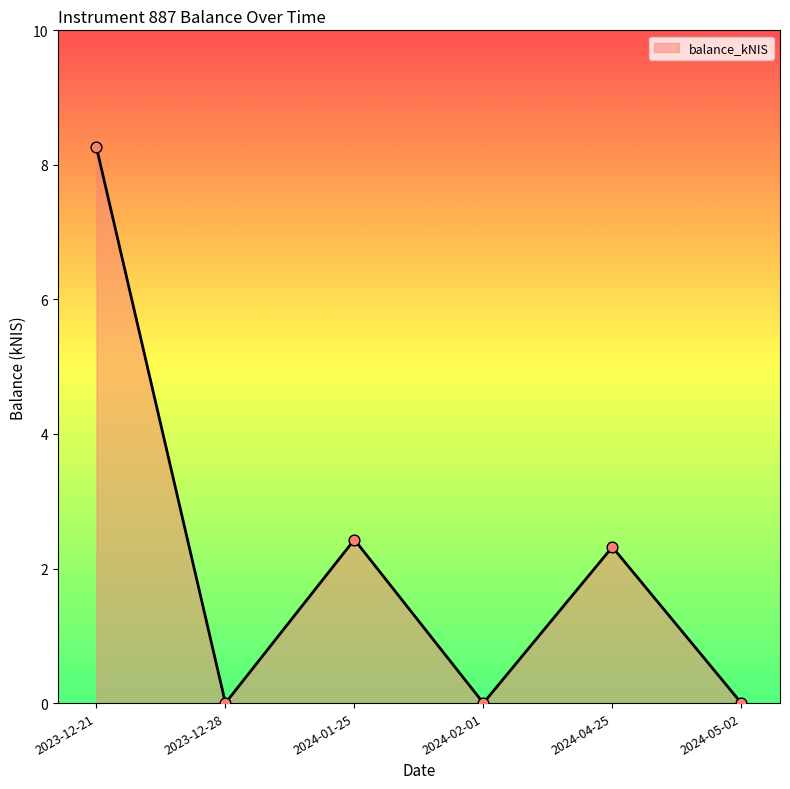

What is the change in value from 2023-12-21 to 2023-12-28?

-8.3